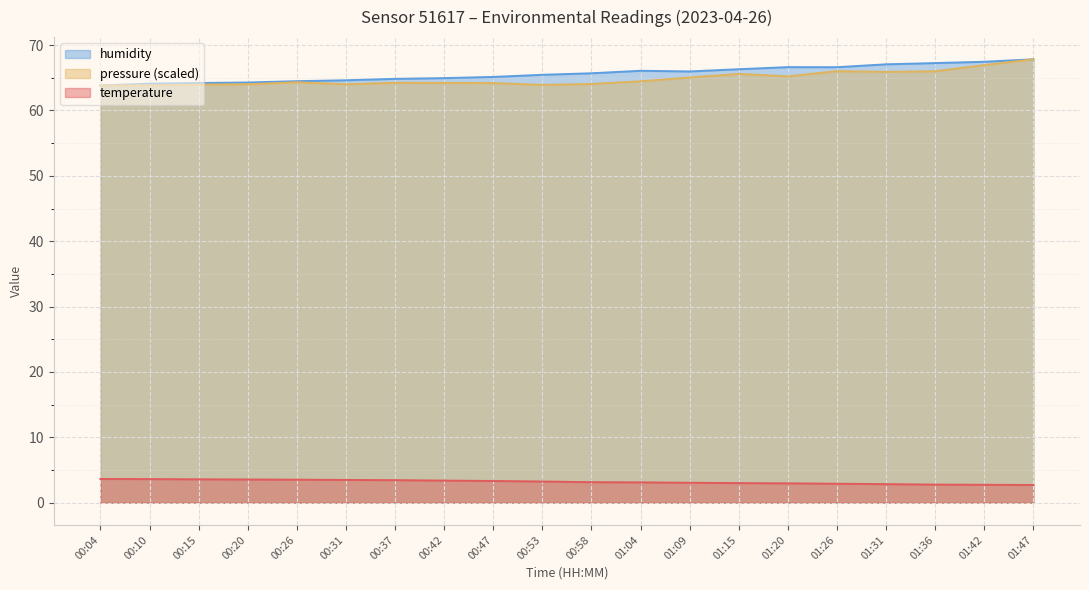

True or false: humidity has a value of 67.8 at 01:47.

True